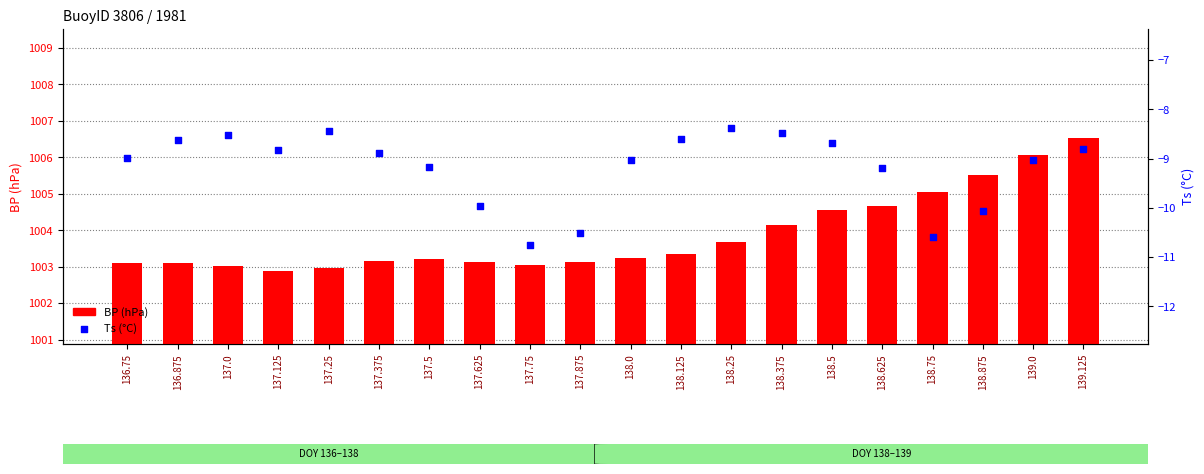

Which series has the largest Y range (max minus min)?

BP (hPa)